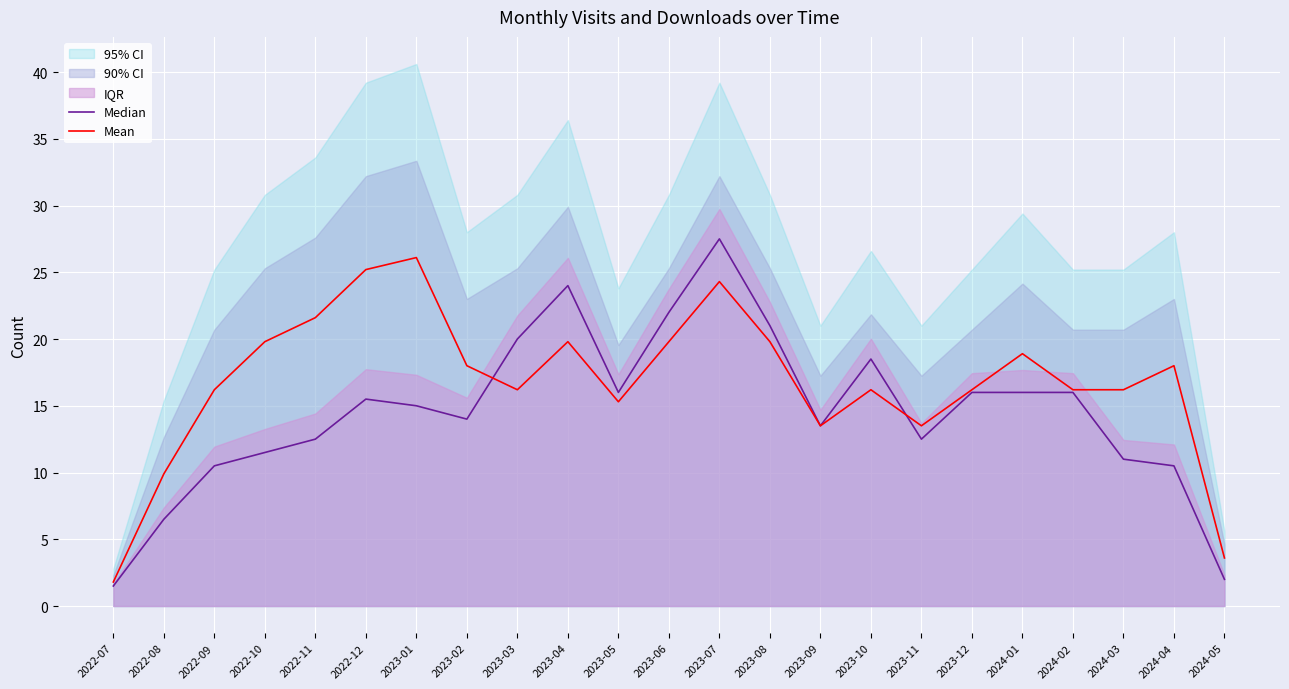

How many interior local valleys does the Mean series have?

4